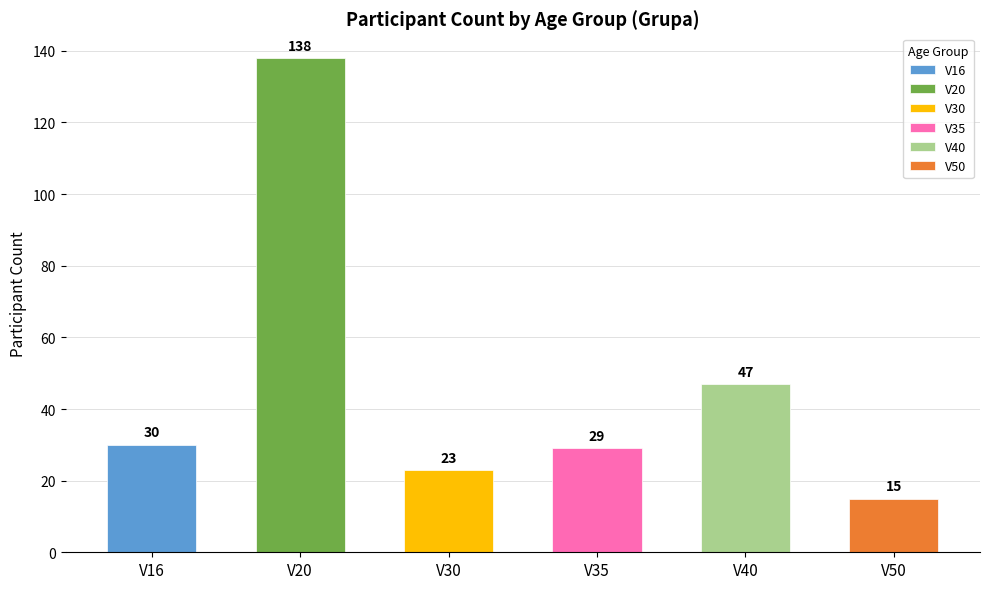

What is the value of the V50 bar at the 4th from the left?

15